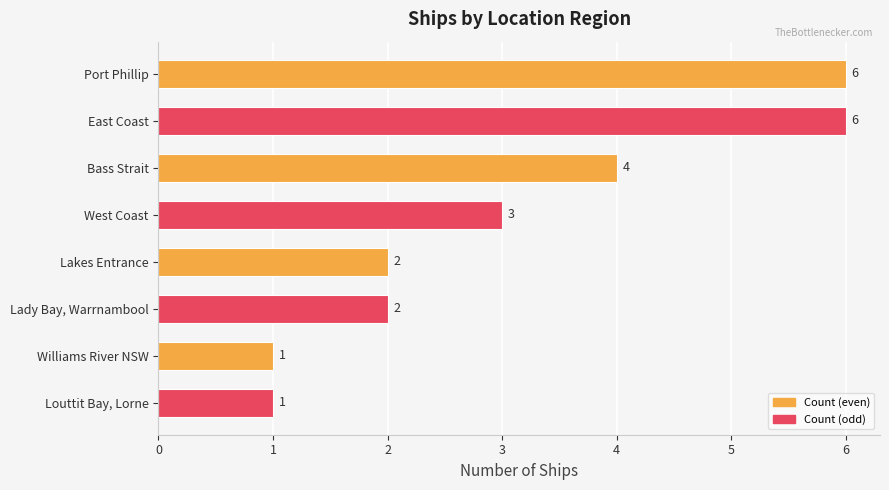

What is the smallest value displayed?

1